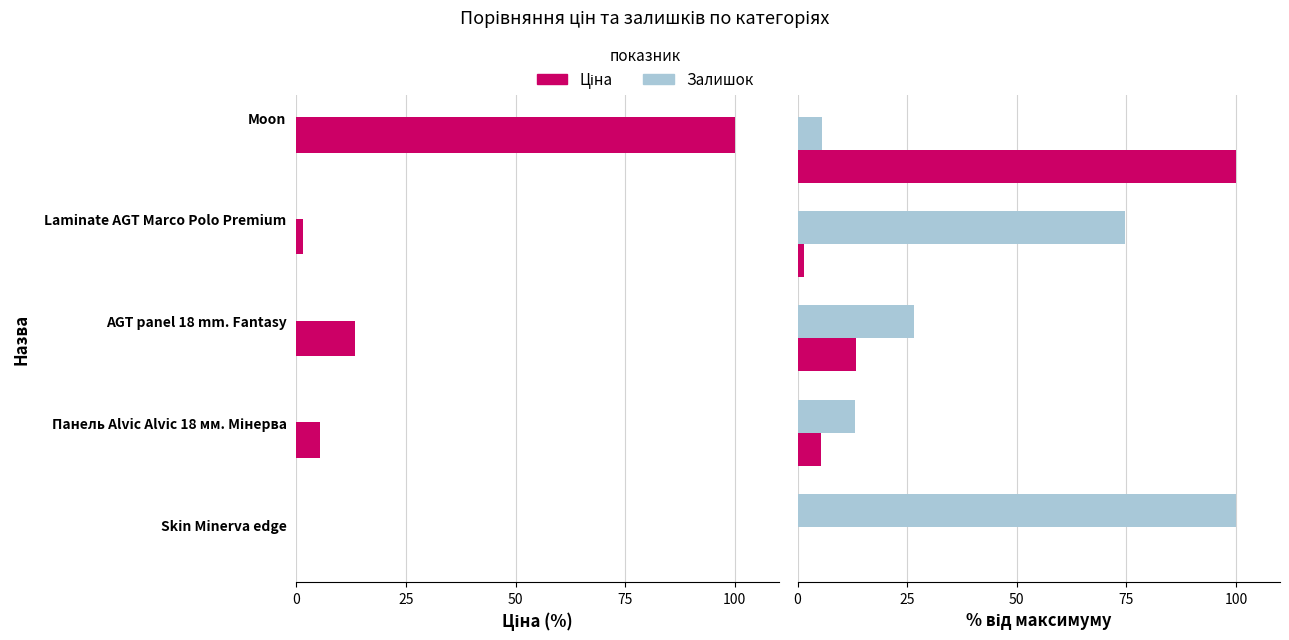

Which series has the largest range (max minus min)?

Ціна